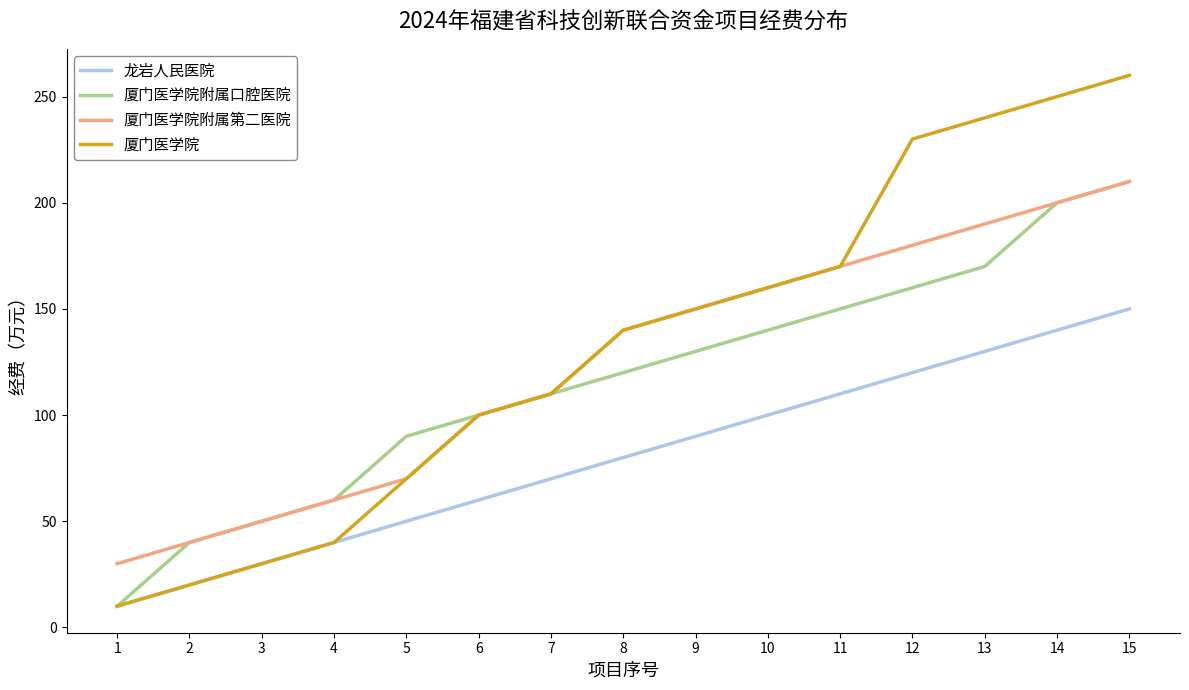

True or false: 厦门医学院 has a value of 240 at 13.

True